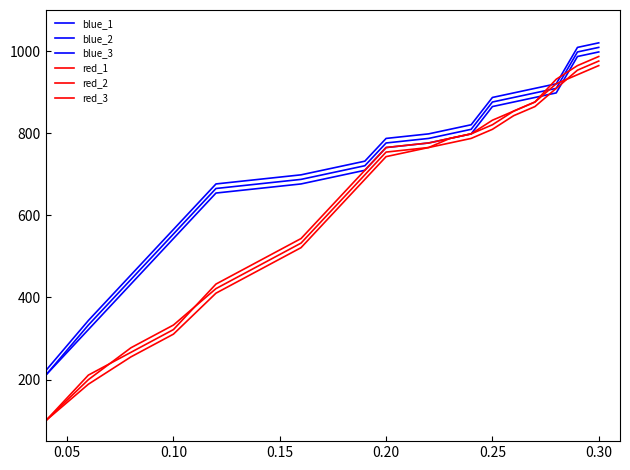

At how many categories does at least one series exceed 986?

2